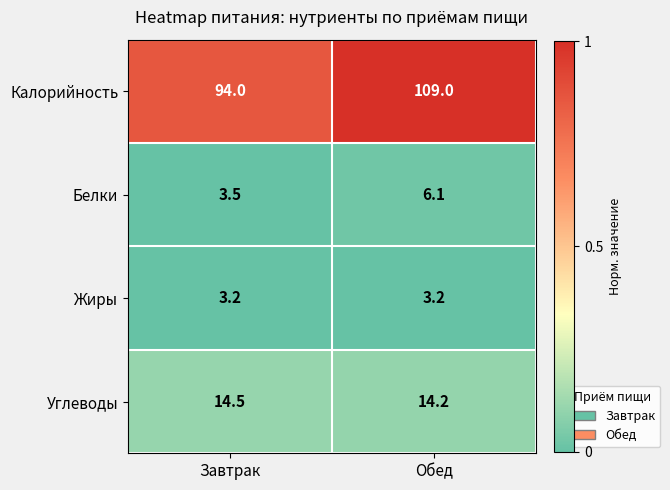

True or false: Жиры has a value of 3.2 at Завтрак.

True